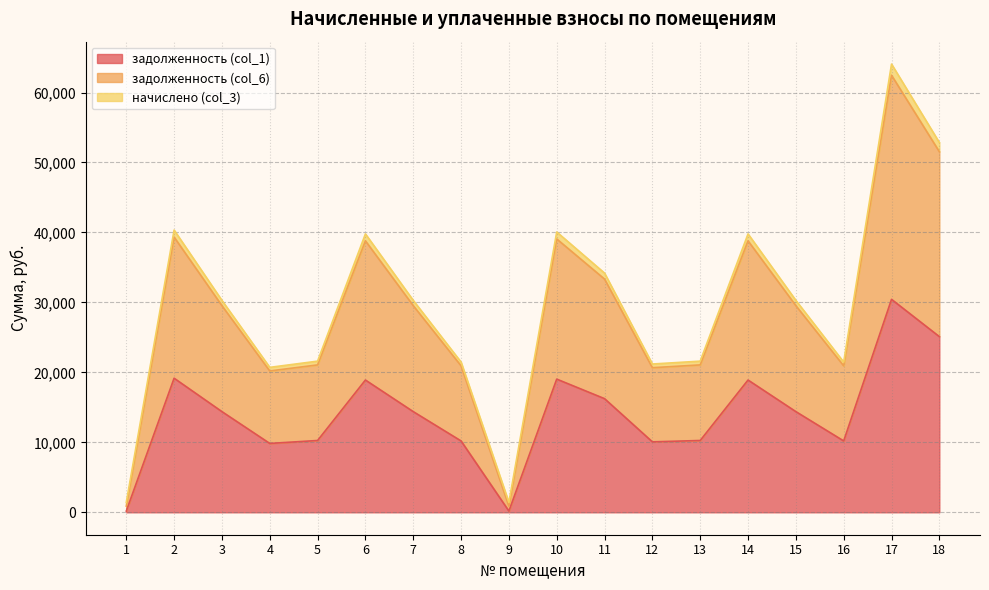

At which category does задолженность (col_6) reach its first local peak?

2